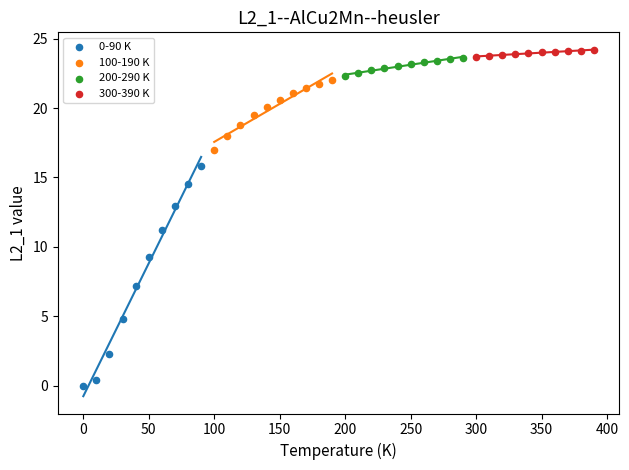

Which series has the widest spread of Y values?

0-90 K